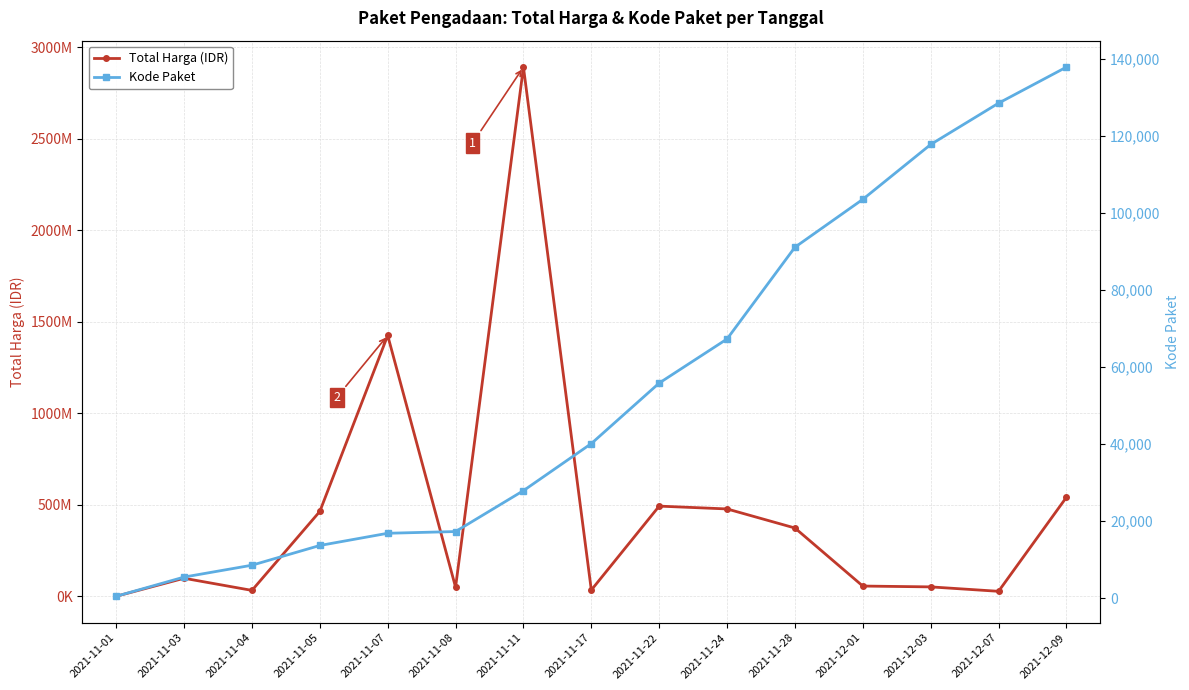

How many values in the Total Harga (IDR) series exceed 98772570?

7